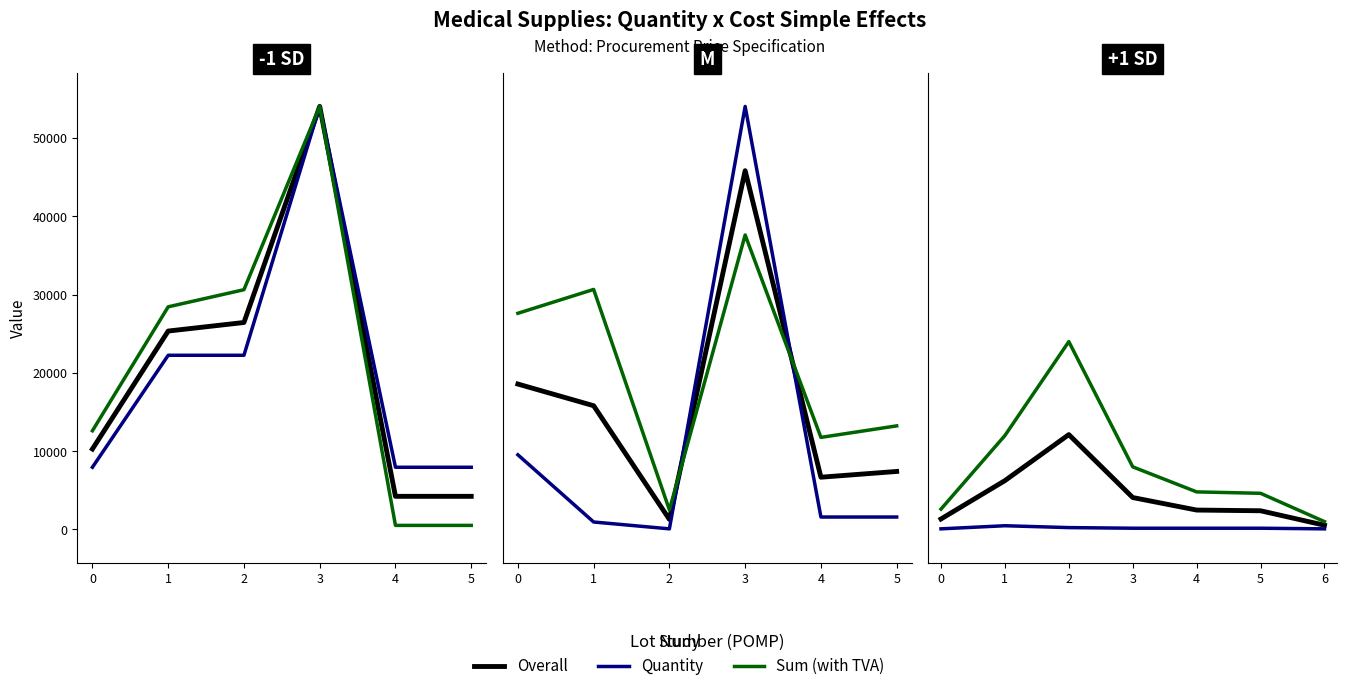

List the series in order of their overall mean, highest first.

Sum (with TVA), Overall, Quantity